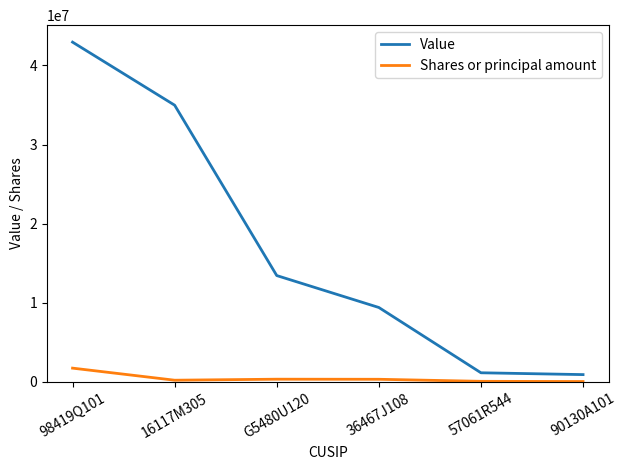

At how many categories does at least one series exceed 23777699?

2